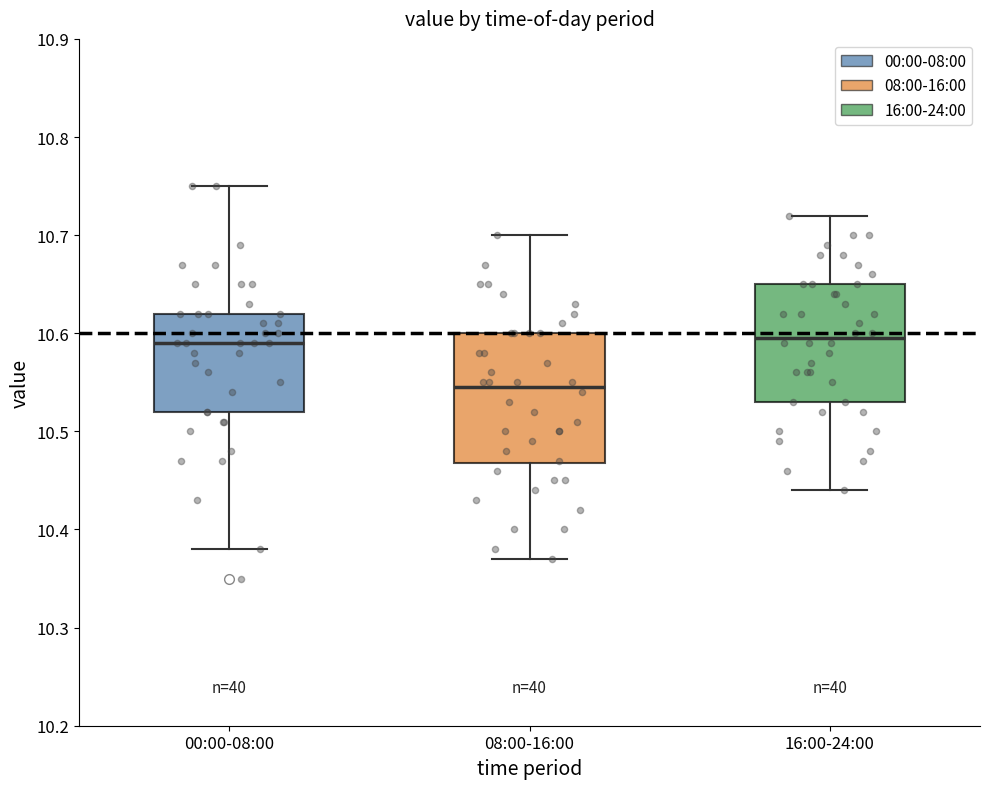

Reading left to right, read every box against the y-axis: the position of its median line, the range the box covers, and the ends of its whiskers. The values are not printed on the chart, so give them approximately, as read against the axis.

00:00-08:00: median 10.59, box 10.52 to 10.62, whiskers 10.38 to 10.75
08:00-16:00: median 10.55, box 10.47 to 10.60, whiskers 10.37 to 10.70
16:00-24:00: median 10.60, box 10.53 to 10.65, whiskers 10.44 to 10.72